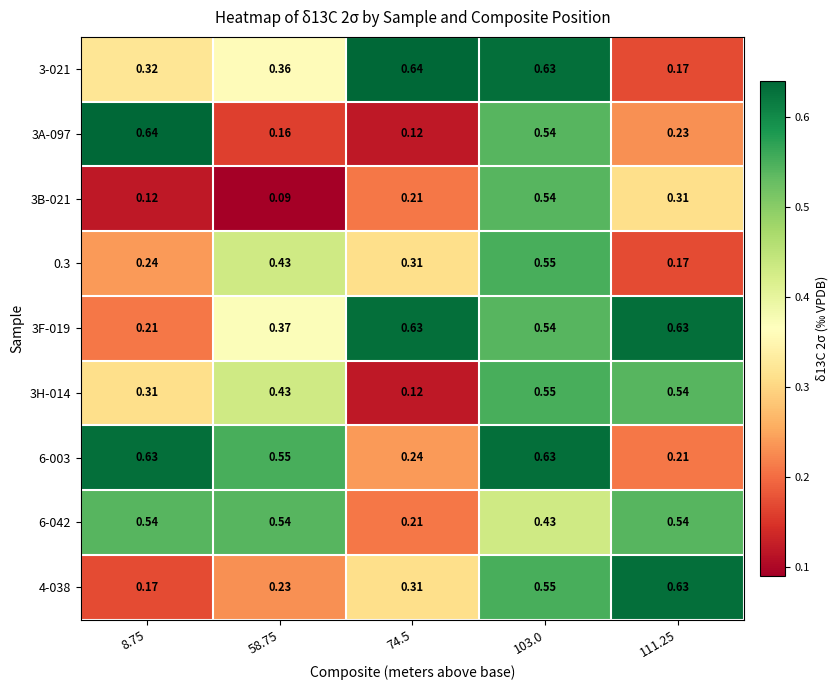

Reading left to right, what are all the values shown in this chart?

3-021: 8.75=0.3	58.75=0.4	74.5=0.6	103.0=0.6	111.25=0.2
3A-097: 8.75=0.6	58.75=0.2	74.5=0.1	103.0=0.5	111.25=0.2
3B-021: 8.75=0.1	58.75=0.1	74.5=0.2	103.0=0.5	111.25=0.3
0.3: 8.75=0.2	58.75=0.4	74.5=0.3	103.0=0.6	111.25=0.2
3F-019: 8.75=0.2	58.75=0.4	74.5=0.6	103.0=0.5	111.25=0.6
3H-014: 8.75=0.3	58.75=0.4	74.5=0.1	103.0=0.6	111.25=0.5
6-003: 8.75=0.6	58.75=0.6	74.5=0.2	103.0=0.6	111.25=0.2
6-042: 8.75=0.5	58.75=0.5	74.5=0.2	103.0=0.4	111.25=0.5
4-038: 8.75=0.2	58.75=0.2	74.5=0.3	103.0=0.6	111.25=0.6